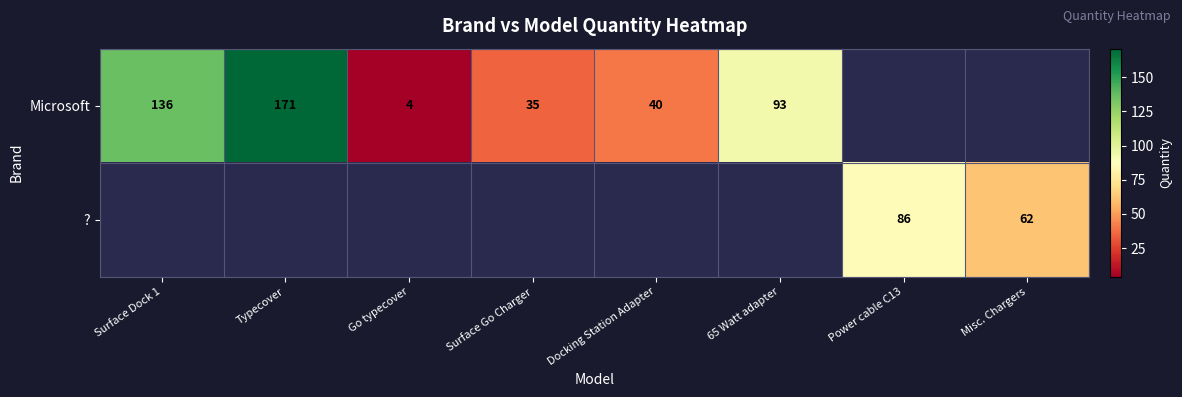

What is the difference between the Microsoft values at Docking Station Adapter and Go typecover?

36